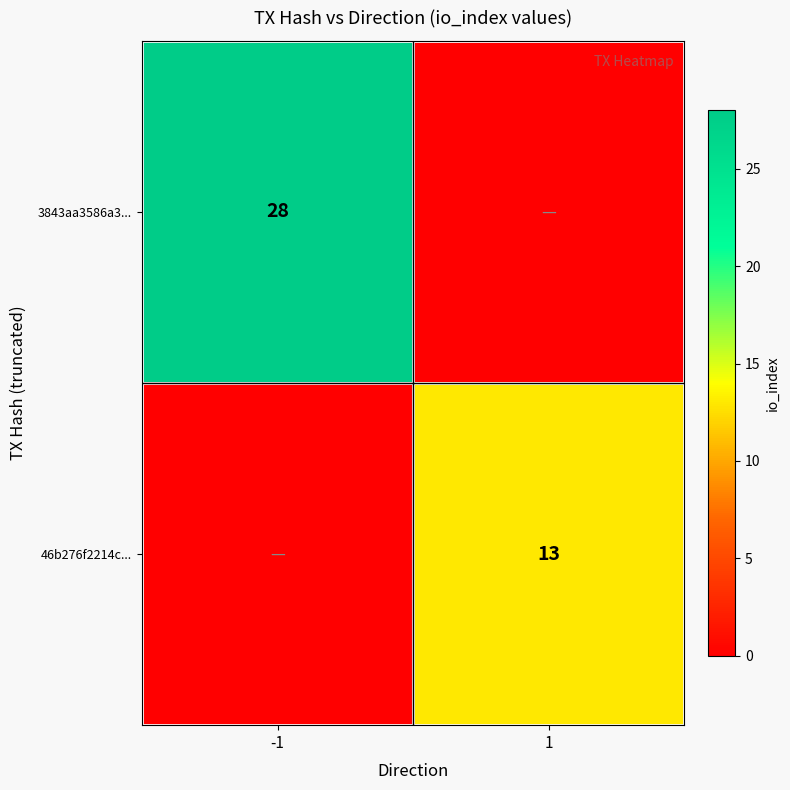

Which category has the lowest value across all series?

1